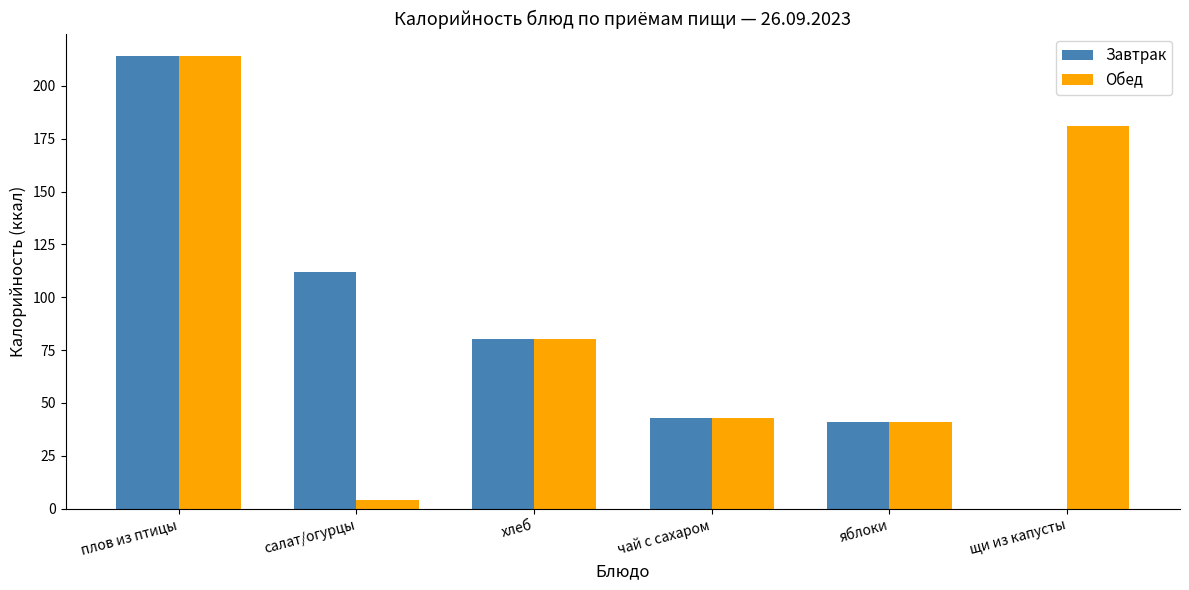

The Обед series shows 43 at чай с сахаром. True or false?

True